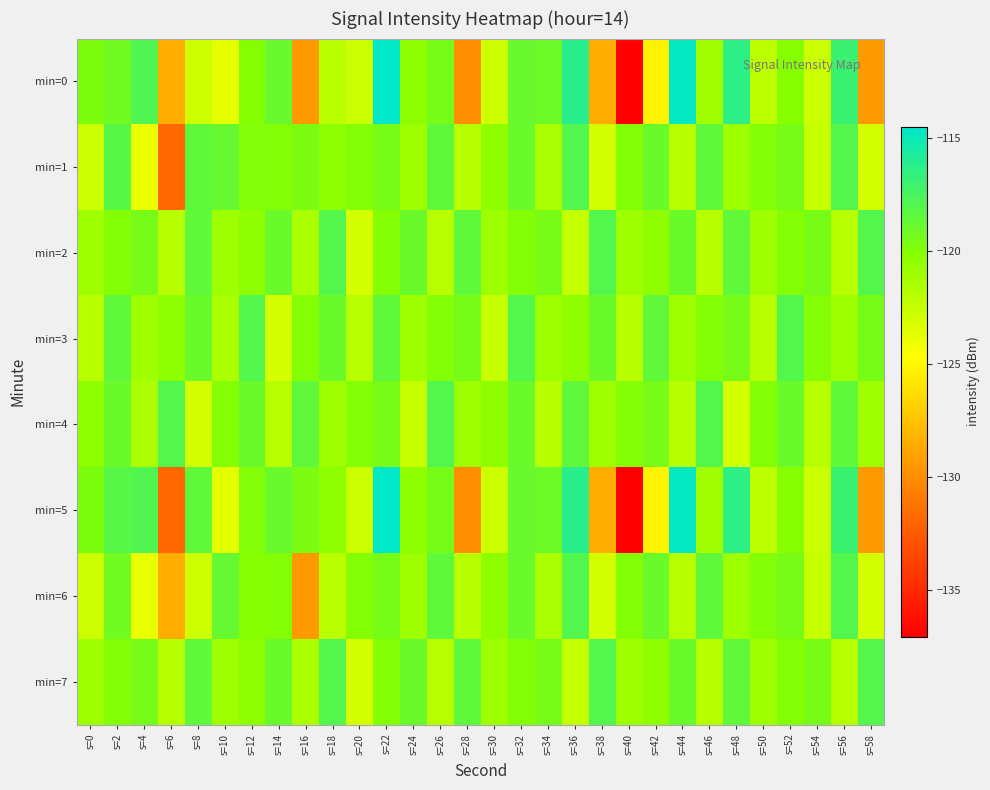

Reading right to left, extract all data points from this chart.

min=0: s=58=-129.5	s=56=-117.0	s=54=-122.6	s=52=-120.2	s=50=-122.1	s=48=-116.4	s=46=-121.2	s=44=-114.8	s=42=-125.2	s=40=-137.1	s=38=-128.5	s=36=-116.3	s=34=-119.1	s=32=-118.9	s=30=-122.8	s=28=-130.0	s=26=-119.5	s=24=-120.4	s=22=-114.5	s=20=-122.7	s=18=-122.1	s=16=-129.5	s=14=-118.9	s=12=-120.1	s=10=-123.7	s=8=-122.9	s=6=-128.5	s=4=-117.9	s=2=-119.2	s=0=-119.8
min=1: s=58=-123.0	s=56=-118.0	s=54=-122.5	s=52=-119.5	s=50=-120.0	s=48=-121.0	s=46=-118.5	s=44=-122.0	s=42=-119.0	s=40=-120.0	s=38=-123.0	s=36=-118.0	s=34=-121.5	s=32=-119.0	s=30=-120.5	s=28=-122.0	s=26=-118.5	s=24=-121.0	s=22=-119.5	s=20=-120.0	s=18=-120.4	s=16=-119.7	s=14=-120.0	s=12=-119.9	s=10=-118.8	s=8=-118.6	s=6=-131.8	s=4=-123.9	s=2=-118.2	s=0=-122.7
min=2: s=58=-118.0	s=56=-122.0	s=54=-119.5	s=52=-120.0	s=50=-121.0	s=48=-118.5	s=46=-122.0	s=44=-119.0	s=42=-120.5	s=40=-121.0	s=38=-118.0	s=36=-122.5	s=34=-119.5	s=32=-120.0	s=30=-121.0	s=28=-118.5	s=26=-122.0	s=24=-119.0	s=22=-120.0	s=20=-123.0	s=18=-118.0	s=16=-121.5	s=14=-119.0	s=12=-120.5	s=10=-121.0	s=8=-118.5	s=6=-122.0	s=4=-119.5	s=2=-120.0	s=0=-121.0
min=3: s=58=-119.5	s=56=-121.0	s=54=-120.0	s=52=-118.0	s=50=-122.0	s=48=-119.5	s=46=-120.0	s=44=-121.0	s=42=-118.5	s=40=-122.0	s=38=-119.0	s=36=-120.5	s=34=-121.0	s=32=-118.0	s=30=-122.5	s=28=-119.5	s=26=-120.0	s=24=-121.0	s=22=-118.5	s=20=-122.0	s=18=-119.0	s=16=-120.0	s=14=-123.0	s=12=-118.0	s=10=-121.5	s=8=-119.0	s=6=-120.5	s=4=-121.0	s=2=-118.5	s=0=-122.0
min=4: s=58=-121.0	s=56=-118.5	s=54=-122.0	s=52=-119.0	s=50=-120.0	s=48=-123.0	s=46=-118.0	s=44=-122.0	s=42=-119.5	s=40=-120.0	s=38=-121.0	s=36=-118.5	s=34=-122.0	s=32=-119.0	s=30=-120.5	s=28=-121.0	s=26=-118.0	s=24=-122.5	s=22=-119.5	s=20=-120.0	s=18=-121.0	s=16=-118.5	s=14=-122.0	s=12=-119.0	s=10=-120.0	s=8=-123.0	s=6=-118.0	s=4=-121.5	s=2=-119.0	s=0=-120.5
min=5: s=58=-129.5	s=56=-117.0	s=54=-122.6	s=52=-120.2	s=50=-122.1	s=48=-116.4	s=46=-121.2	s=44=-114.8	s=42=-125.2	s=40=-137.1	s=38=-128.5	s=36=-116.3	s=34=-119.1	s=32=-118.9	s=30=-122.8	s=28=-130.0	s=26=-119.5	s=24=-120.4	s=22=-114.5	s=20=-122.7	s=18=-120.4	s=16=-119.7	s=14=-118.9	s=12=-119.9	s=10=-123.7	s=8=-118.6	s=6=-131.8	s=4=-117.9	s=2=-118.2	s=0=-119.8
min=6: s=58=-123.0	s=56=-118.0	s=54=-122.5	s=52=-119.5	s=50=-120.0	s=48=-121.0	s=46=-118.5	s=44=-122.0	s=42=-119.0	s=40=-120.0	s=38=-123.0	s=36=-118.0	s=34=-121.5	s=32=-119.0	s=30=-120.5	s=28=-122.0	s=26=-118.5	s=24=-121.0	s=22=-119.5	s=20=-120.0	s=18=-122.1	s=16=-129.5	s=14=-120.0	s=12=-120.1	s=10=-118.8	s=8=-122.9	s=6=-128.5	s=4=-123.9	s=2=-119.2	s=0=-122.7
min=7: s=58=-118.0	s=56=-122.0	s=54=-119.5	s=52=-120.0	s=50=-121.0	s=48=-118.5	s=46=-122.0	s=44=-119.0	s=42=-120.5	s=40=-121.0	s=38=-118.0	s=36=-122.5	s=34=-119.5	s=32=-120.0	s=30=-121.0	s=28=-118.5	s=26=-122.0	s=24=-119.0	s=22=-120.0	s=20=-123.0	s=18=-118.0	s=16=-121.5	s=14=-119.0	s=12=-120.5	s=10=-121.0	s=8=-118.5	s=6=-122.0	s=4=-119.5	s=2=-120.0	s=0=-121.0